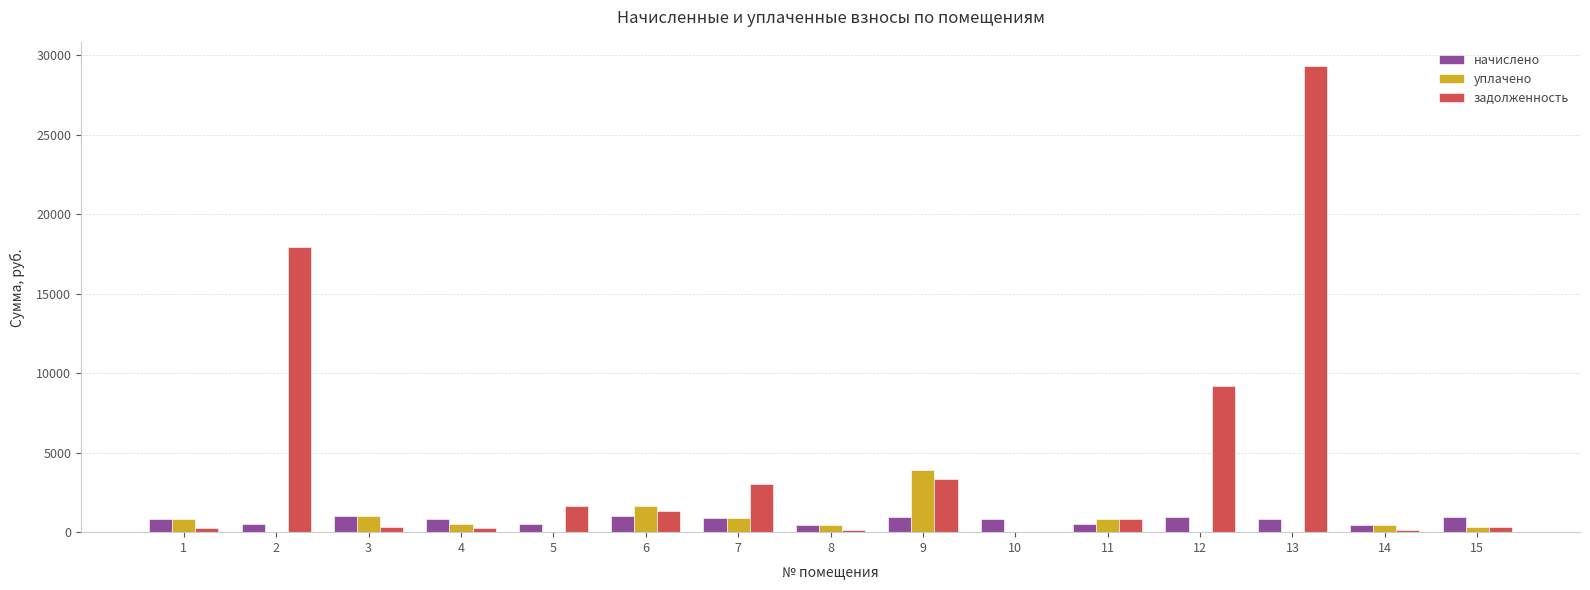

Is the value of начислено at 3 greater than the value of уплачено at 6?

No